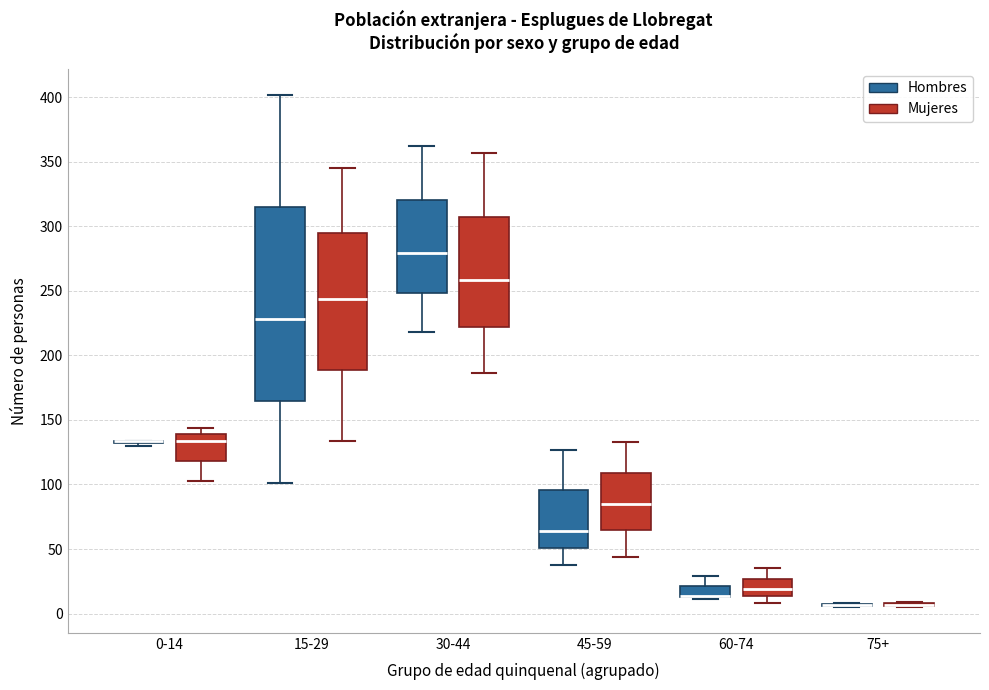

Reading left to right, transcribe this box plot: for each box, give where its median line is, the range the box spans, and where its two whiskers end, as read against the y-axis. The values are not printed on the chart, so give them approximately, as read against the axis.

0-14 (Hombres): box collapsed to a line at 135, whiskers 130 to 135
0-14 (Mujeres): median 135, box 120 to 140, whiskers 105 to 145
15-29 (Hombres): median 230, box 165 to 315, whiskers 100 to 400
15-29 (Mujeres): median 245, box 190 to 295, whiskers 135 to 345
30-44 (Hombres): median 280, box 250 to 320, whiskers 220 to 360
30-44 (Mujeres): median 260, box 220 to 310, whiskers 185 to 355
45-59 (Hombres): median 65, box 50 to 95, whiskers 40 to 125
45-59 (Mujeres): median 85, box 65 to 110, whiskers 45 to 135
60-74 (Hombres): median 15 (drawn on the box's lower edge), box 15 to 20, whiskers 10 to 30
60-74 (Mujeres): median 20, box 15 to 25, whiskers 10 to 35
75+ (Hombres): box collapsed to a line at 5, whiskers 5 to 10
75+ (Mujeres): box collapsed to a line at 5, whiskers 5 to 10